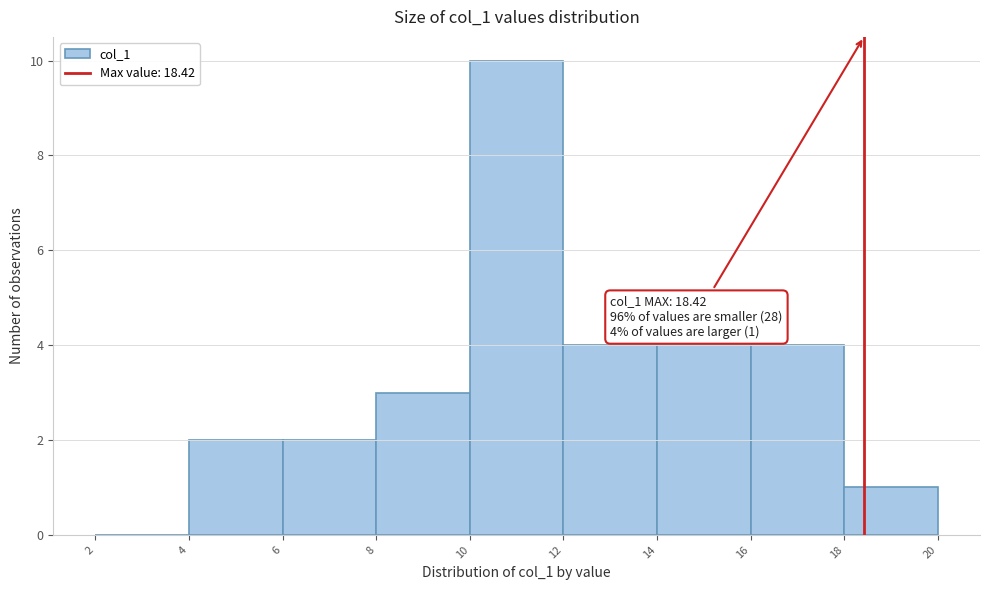

Over which range of the x-axis is the bar tallest?

10 to 12